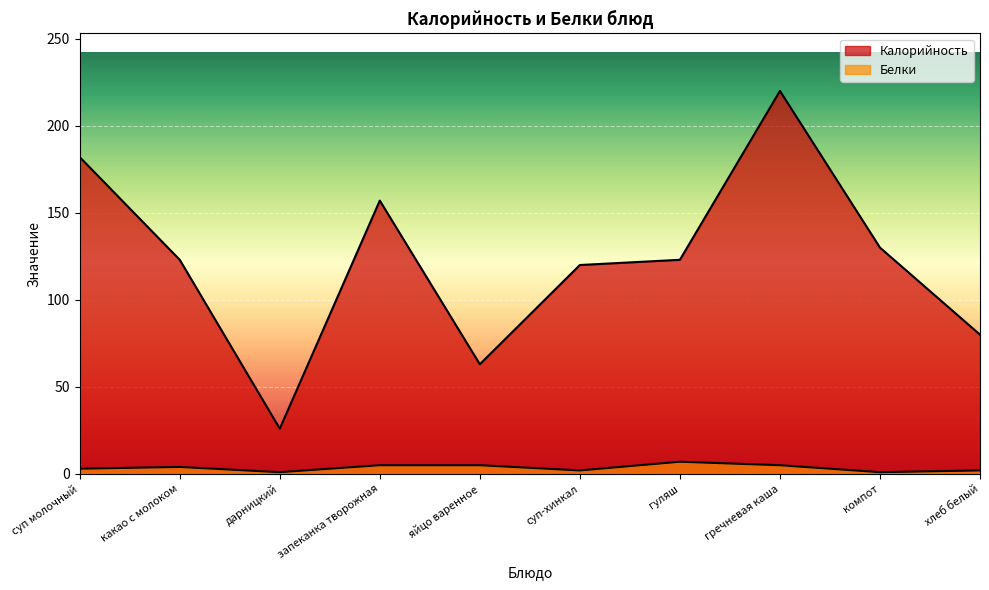

What is the value of the Калорийность point at the 8th from the left?

220